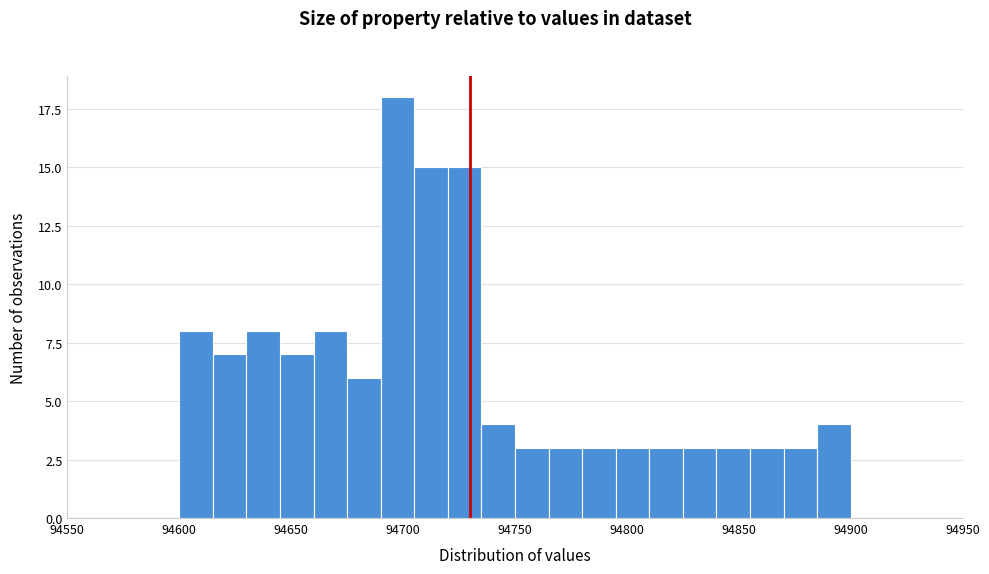

Read against the x-axis, roughly where is the centre of the tallest bar?

94700